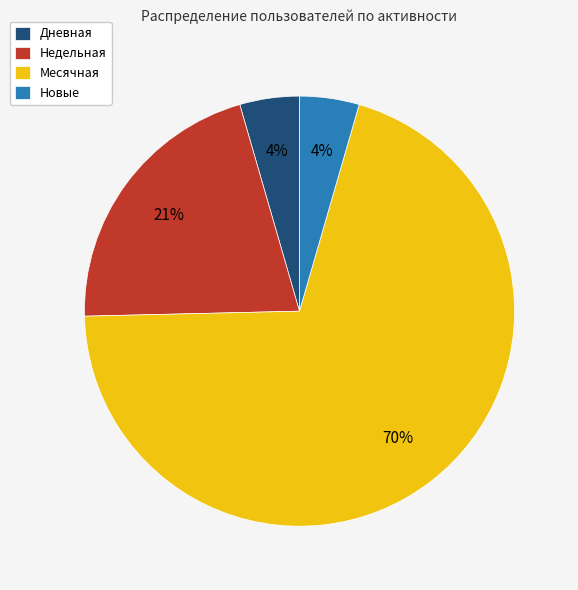

The Недельная slice represents 21% of the pie. True or false?

True